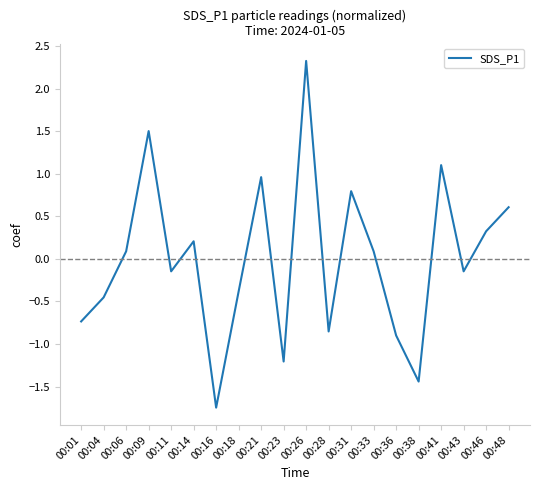

What is the greatest value displayed?

2.3